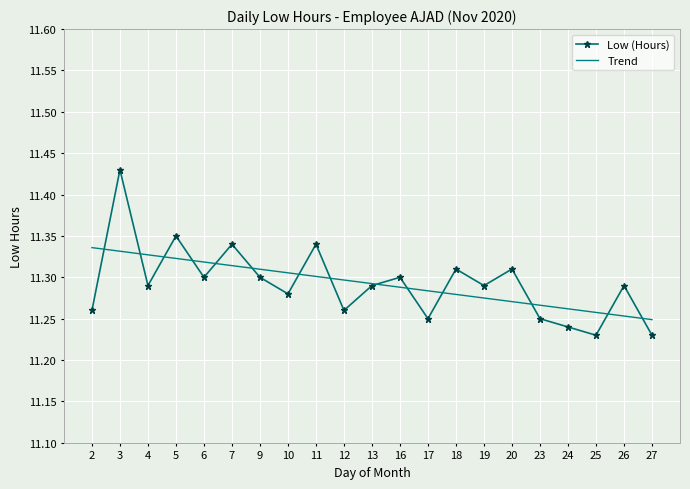

What are all the series names shown in the legend?

Low (Hours), Trend